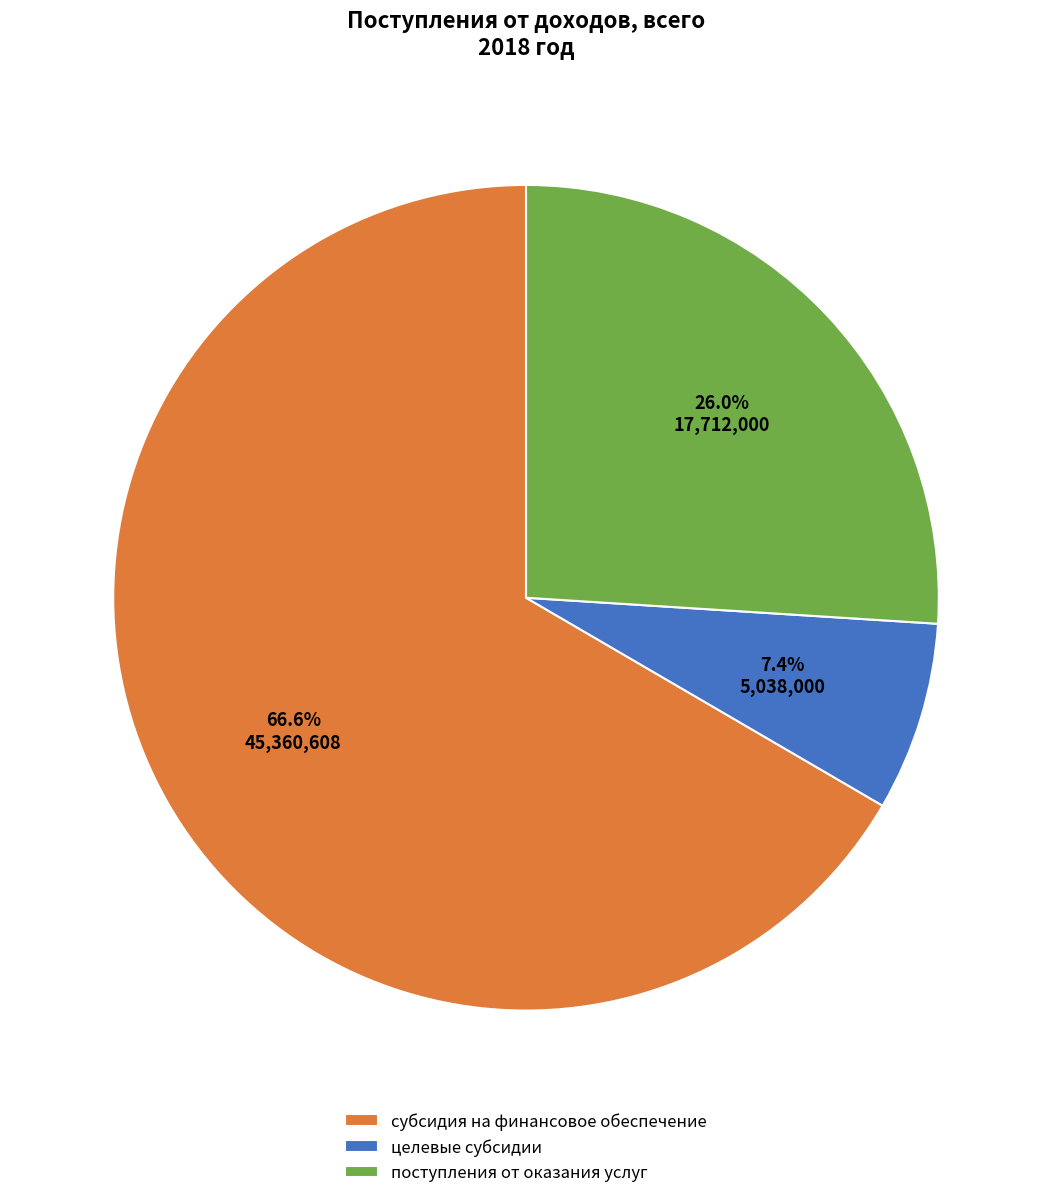

Is it true that субсидия на финансовое обеспечение is 55% of the pie?

False